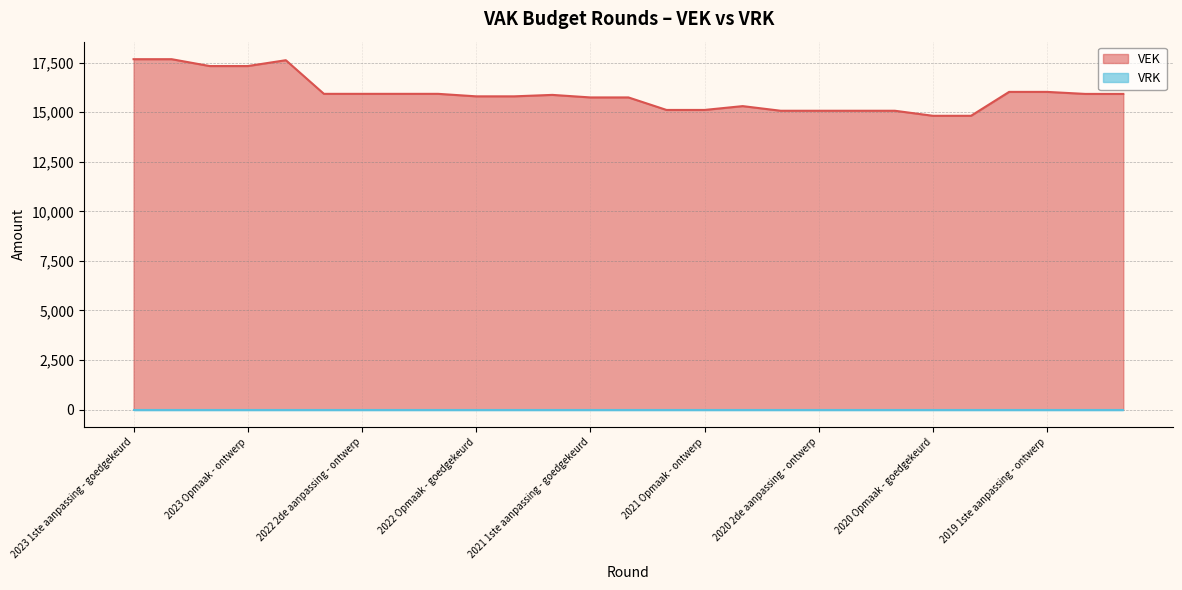

What is the label of the 3rd point from the right?

2019 1ste aanpassing - ontwerp